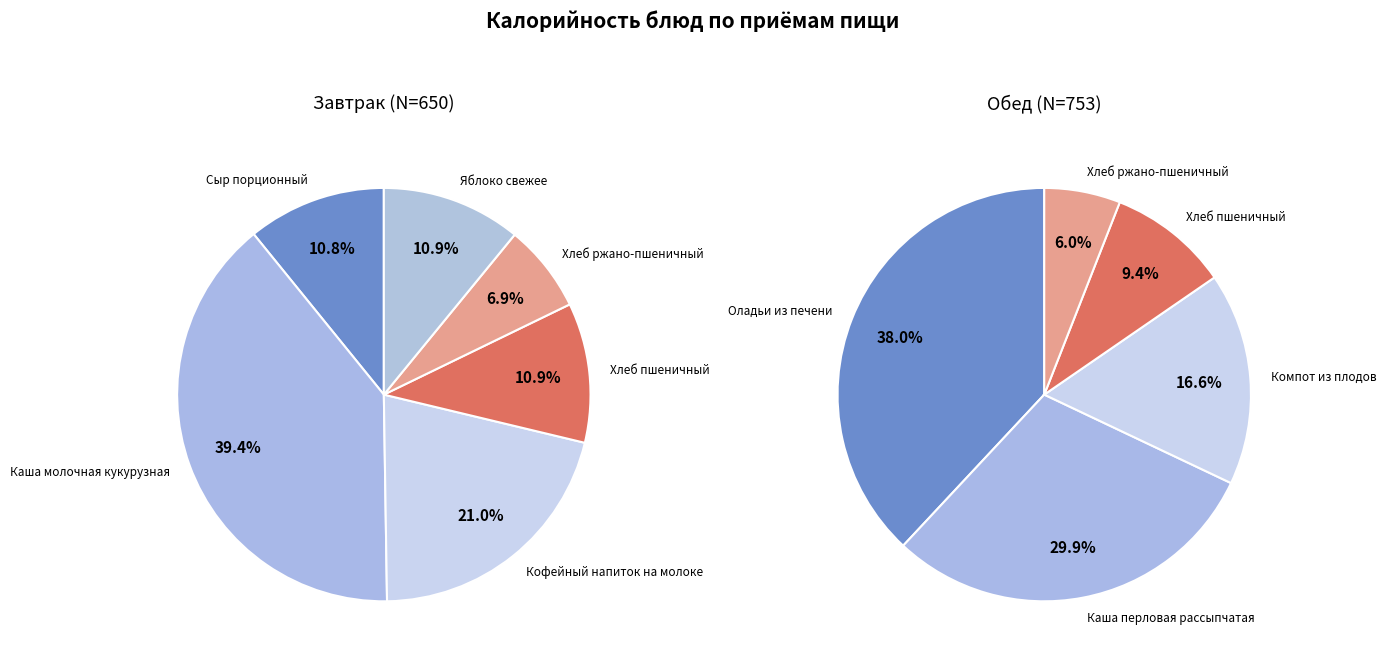

What is the change in value from Каша перловая рассыпчатая to Хлеб пшеничный (обед)?

-154.2